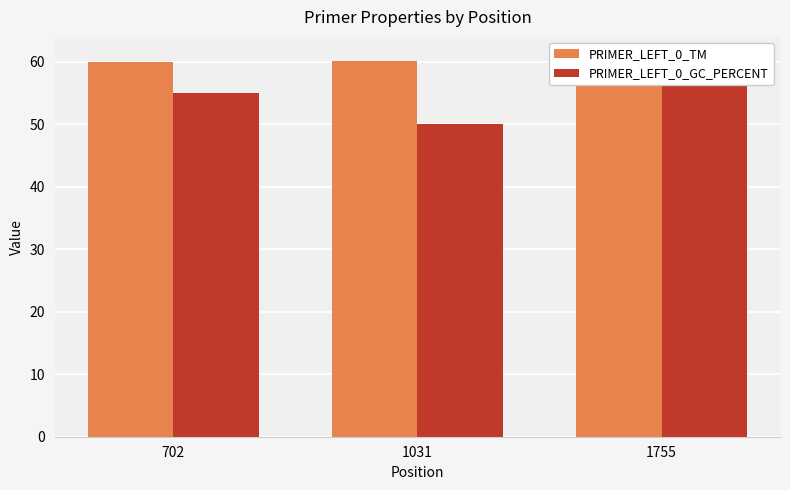

How many PRIMER_LEFT_0_GC_PERCENT values are between 50 and 57?

2